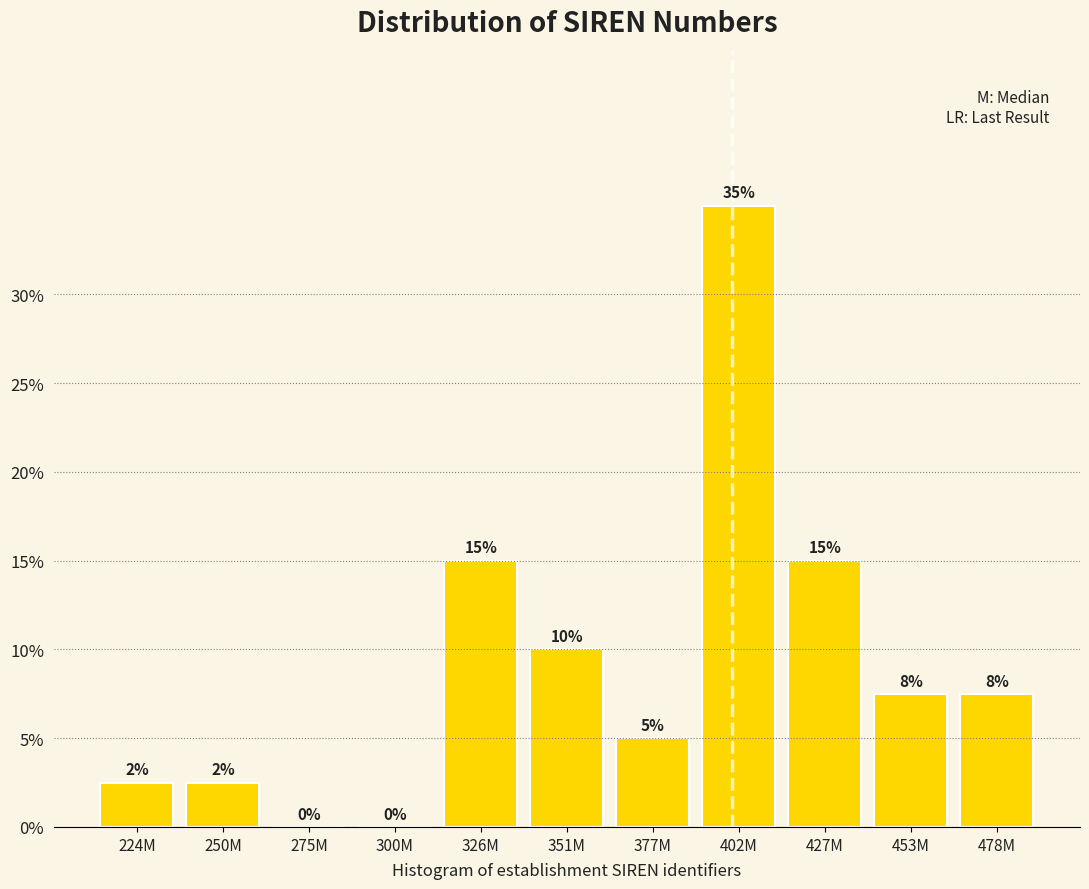

Where does the data first go above 7?

326M